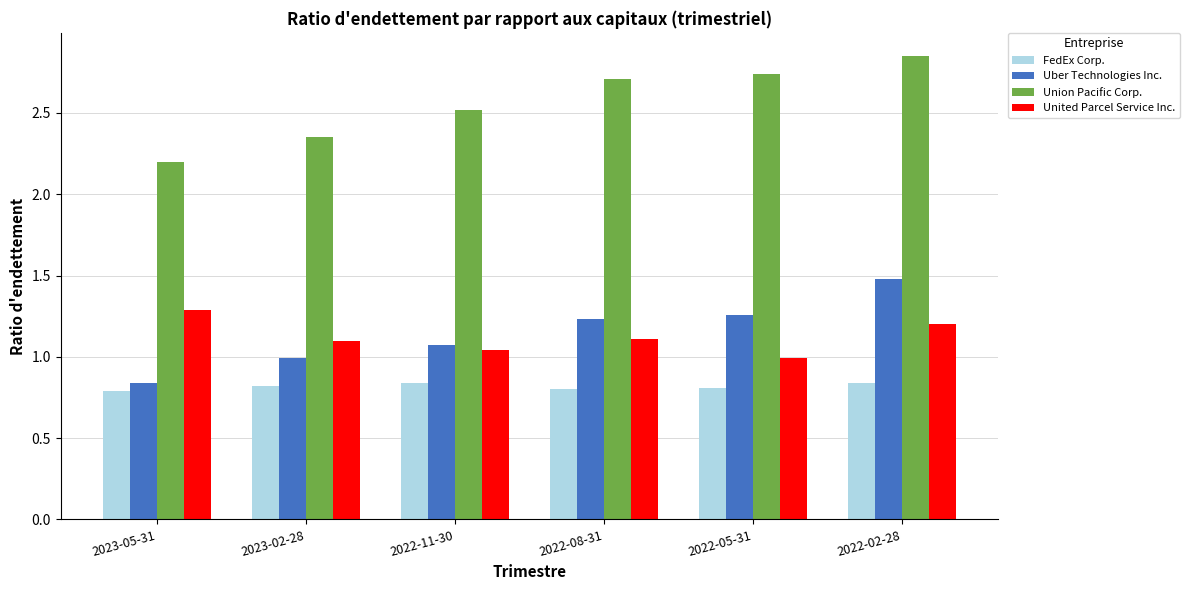

Does the chart contain any negative values?

No